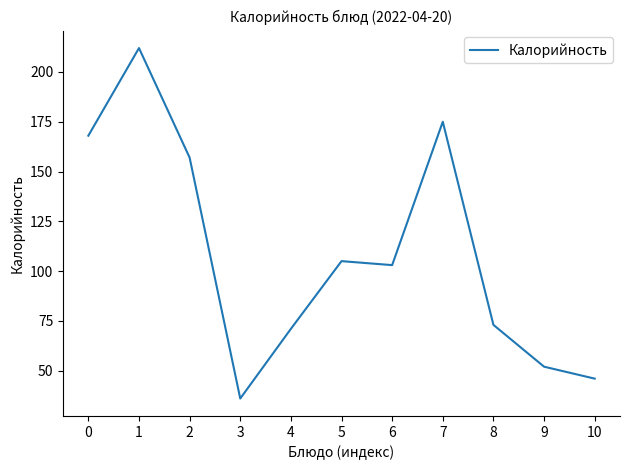

What is the change in value from 1 to 3?

-176